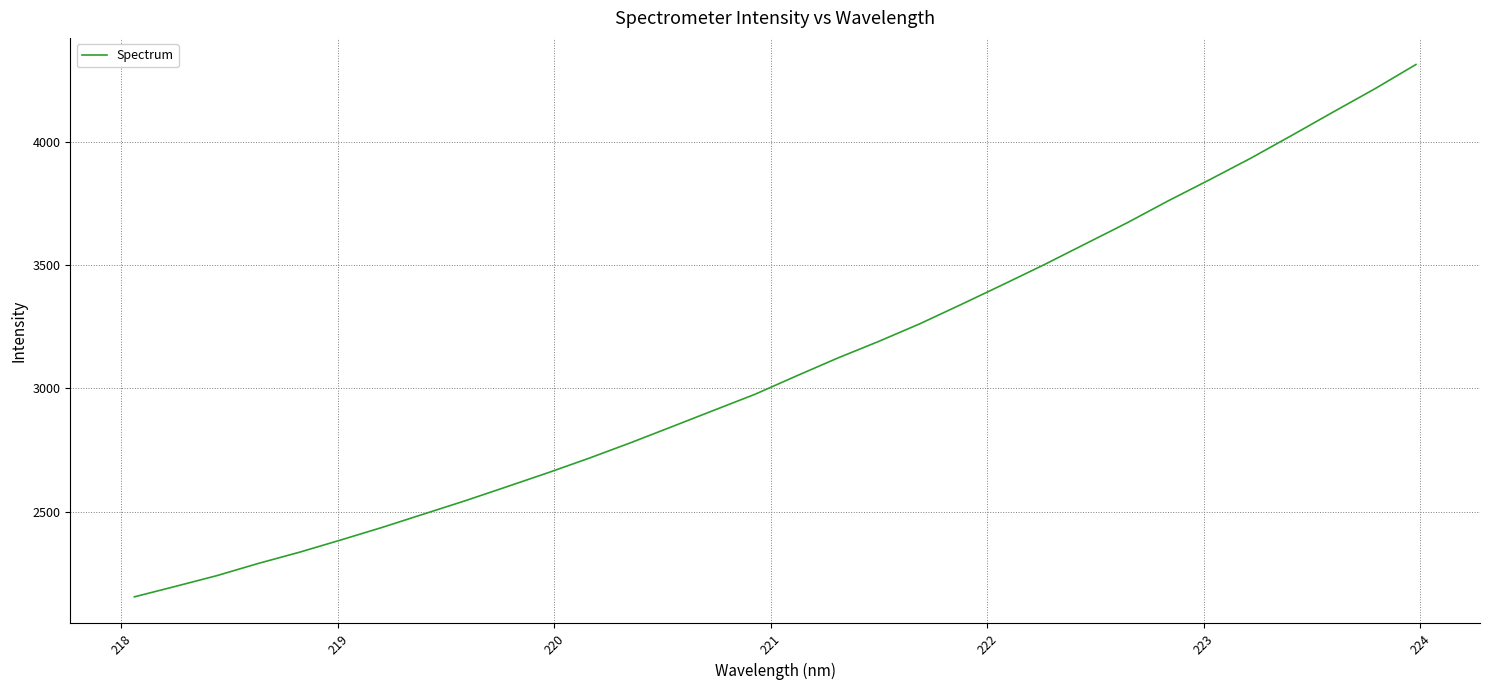

What is the smallest value displayed?

2154.6